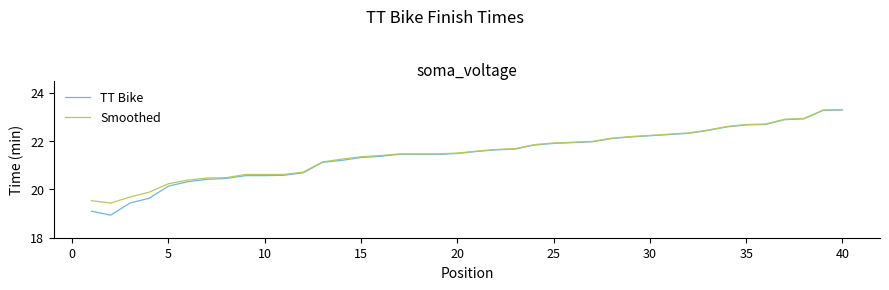

How many values in the Smoothed series exceed 21?

28